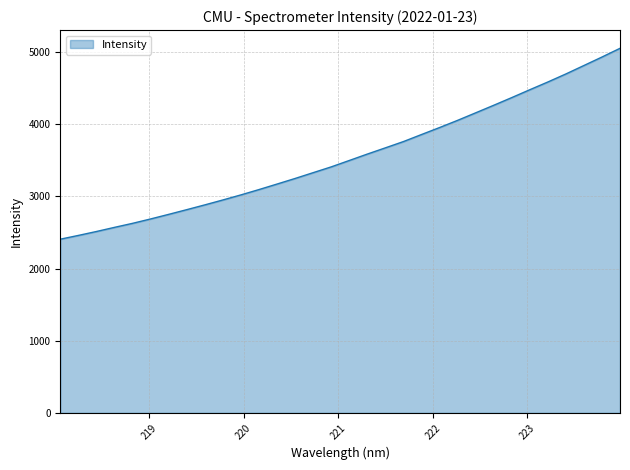

What is the difference between the second highest and second lowest values?

2472.2